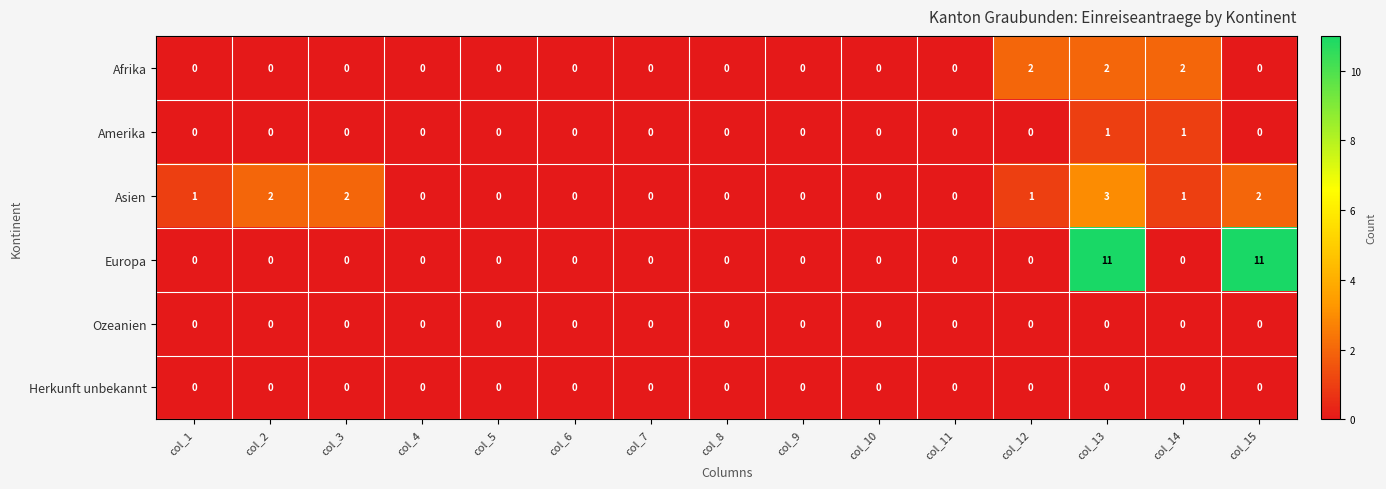

What is the sum of all Europa values?

22